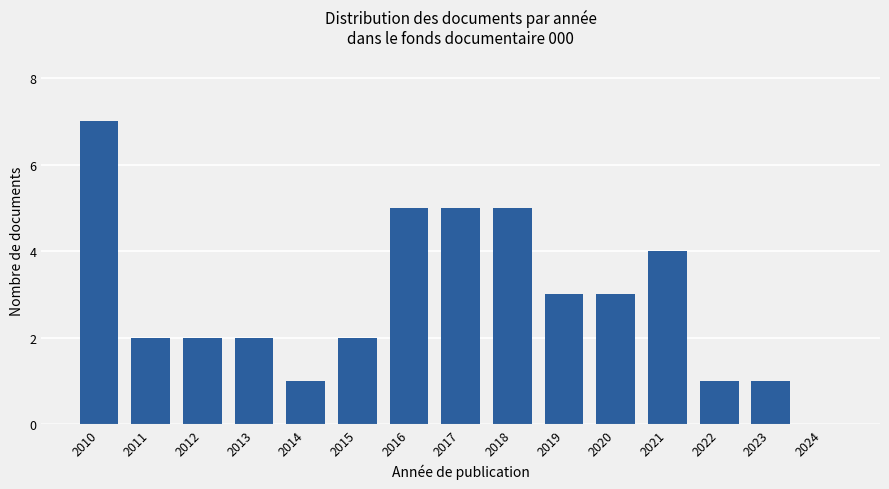

What is the ratio of the value at 2022 to the value at 2013?

0.5